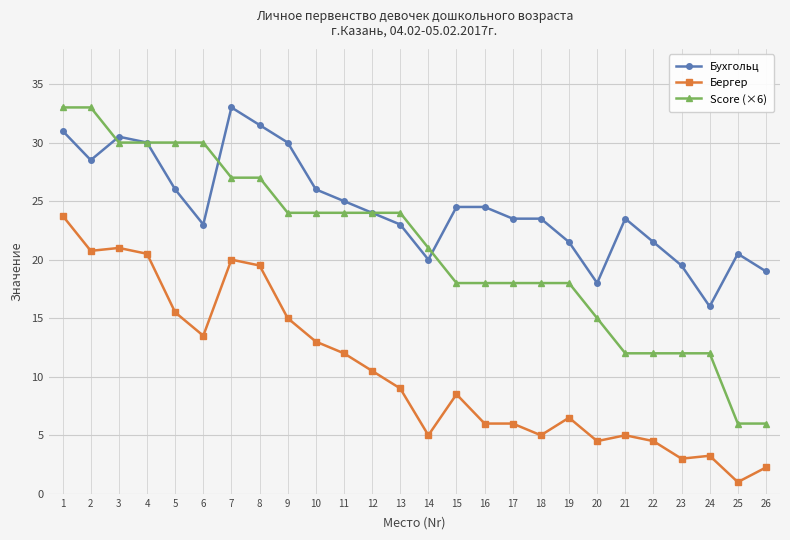

True or false: Бухгольц and Бергер intersect in this chart.

False